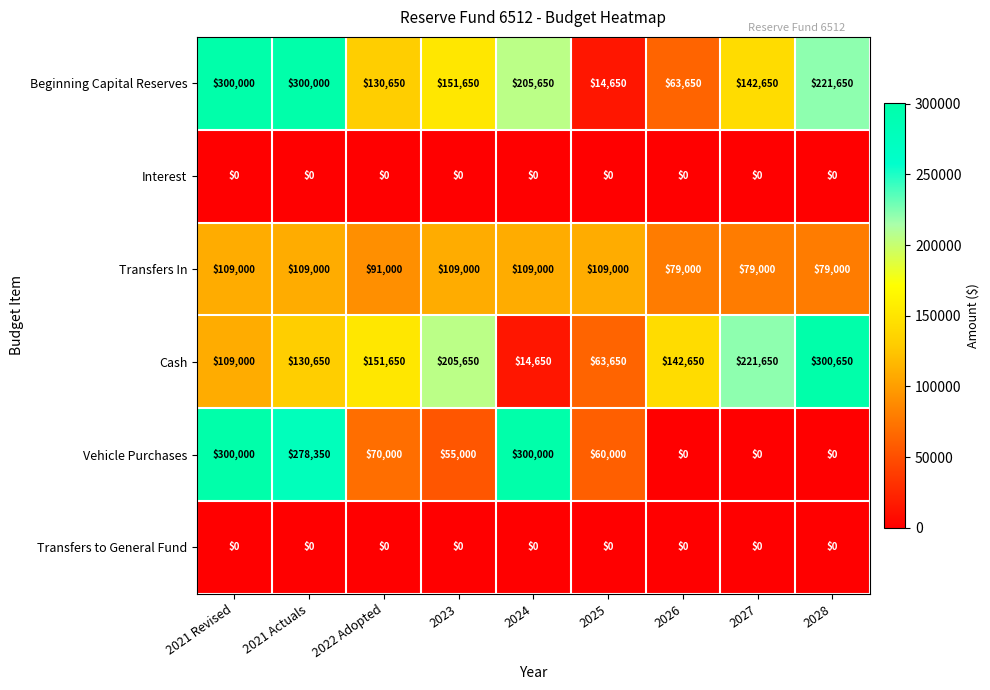

How many series are shown in this chart?

6